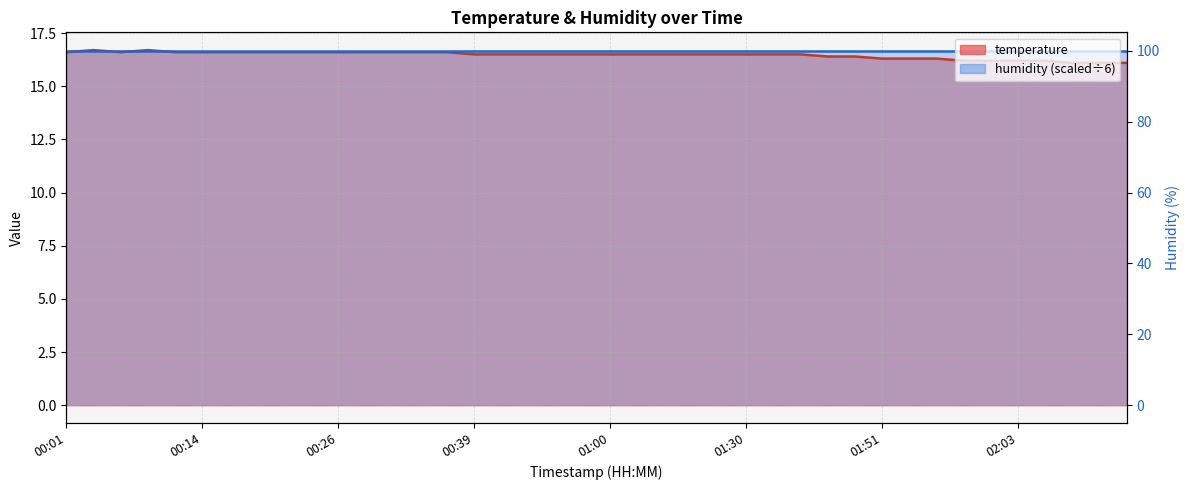

What is the value of the 30th point from the left?

16.4